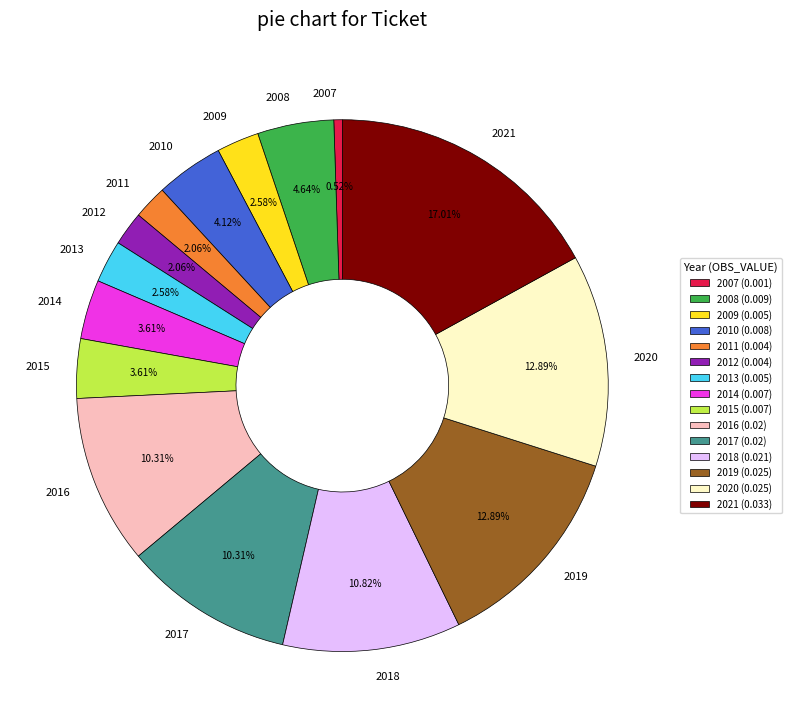

Count the number of slices in the pie.

15